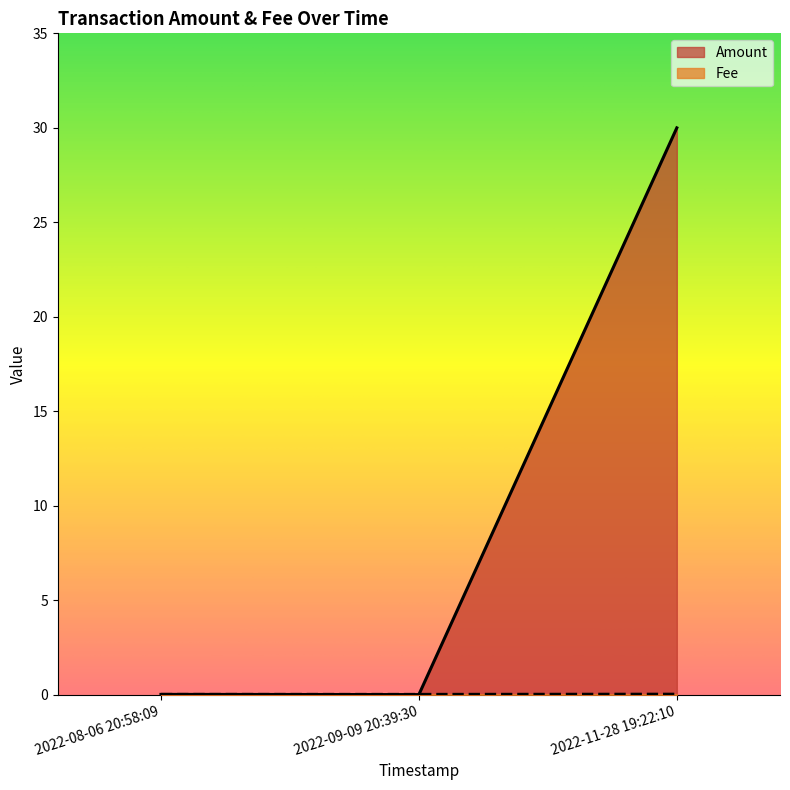

What is the total value across all series at 2022-11-28 19:22:10?

30.0